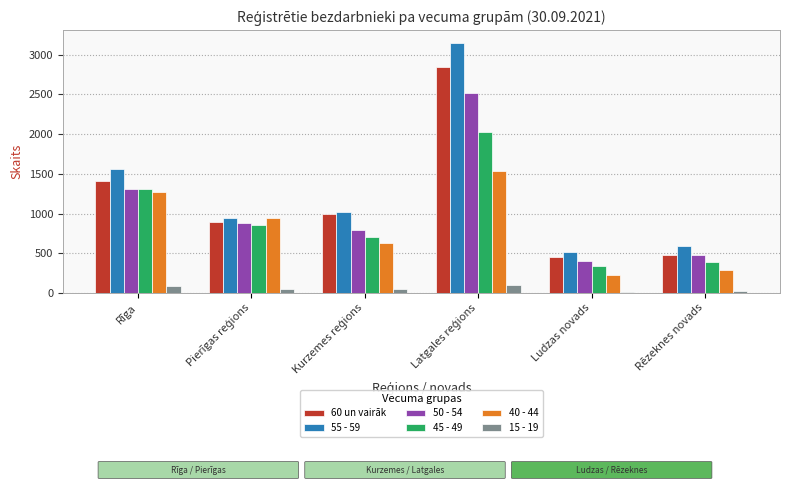

Are the bars horizontal?

No